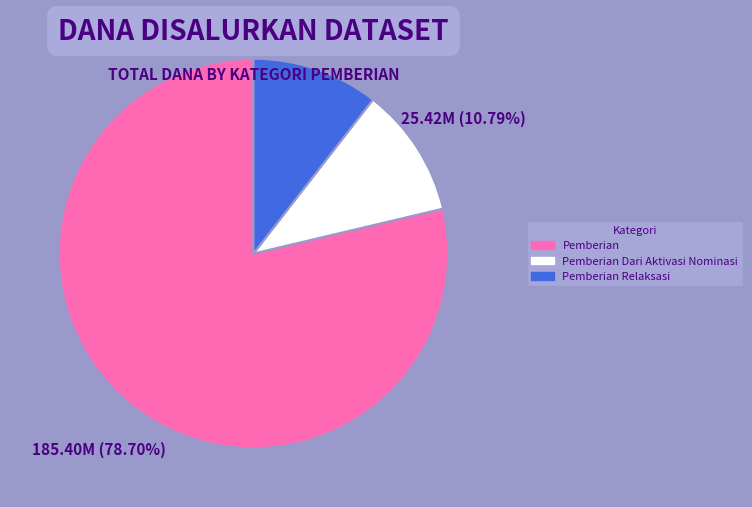

Which slice is the largest?

Pemberian